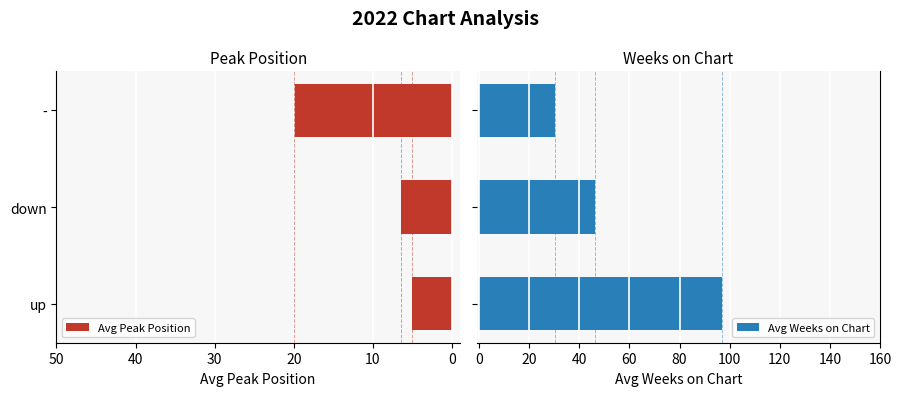

How many values in the Avg Weeks on Chart series are below 46?

1